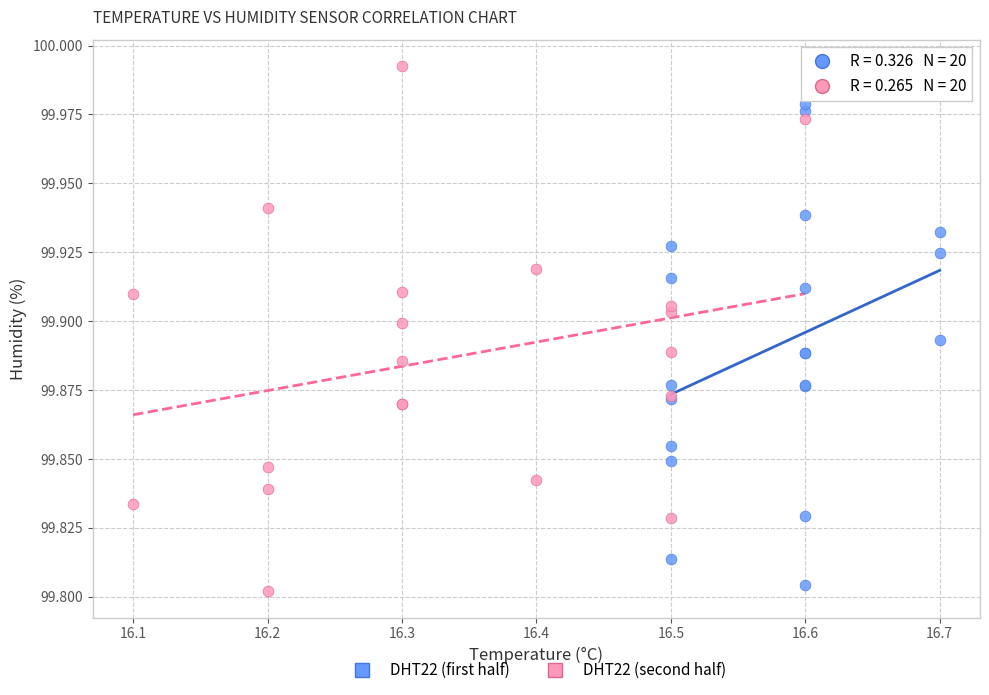

Which series reaches the maximum Y coordinate?

DHT22 (second half)